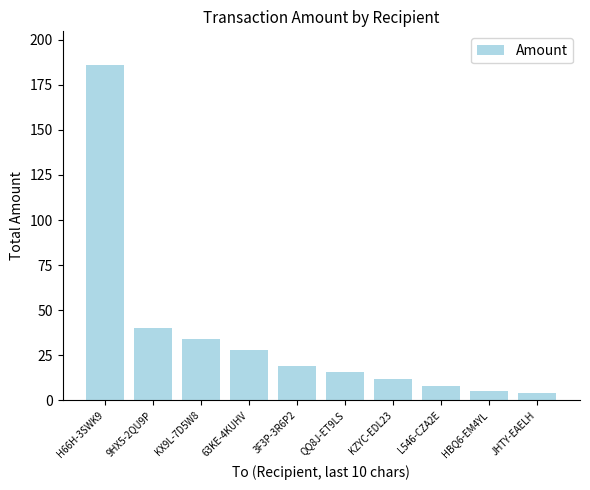

What is the sum of all values?

352.4